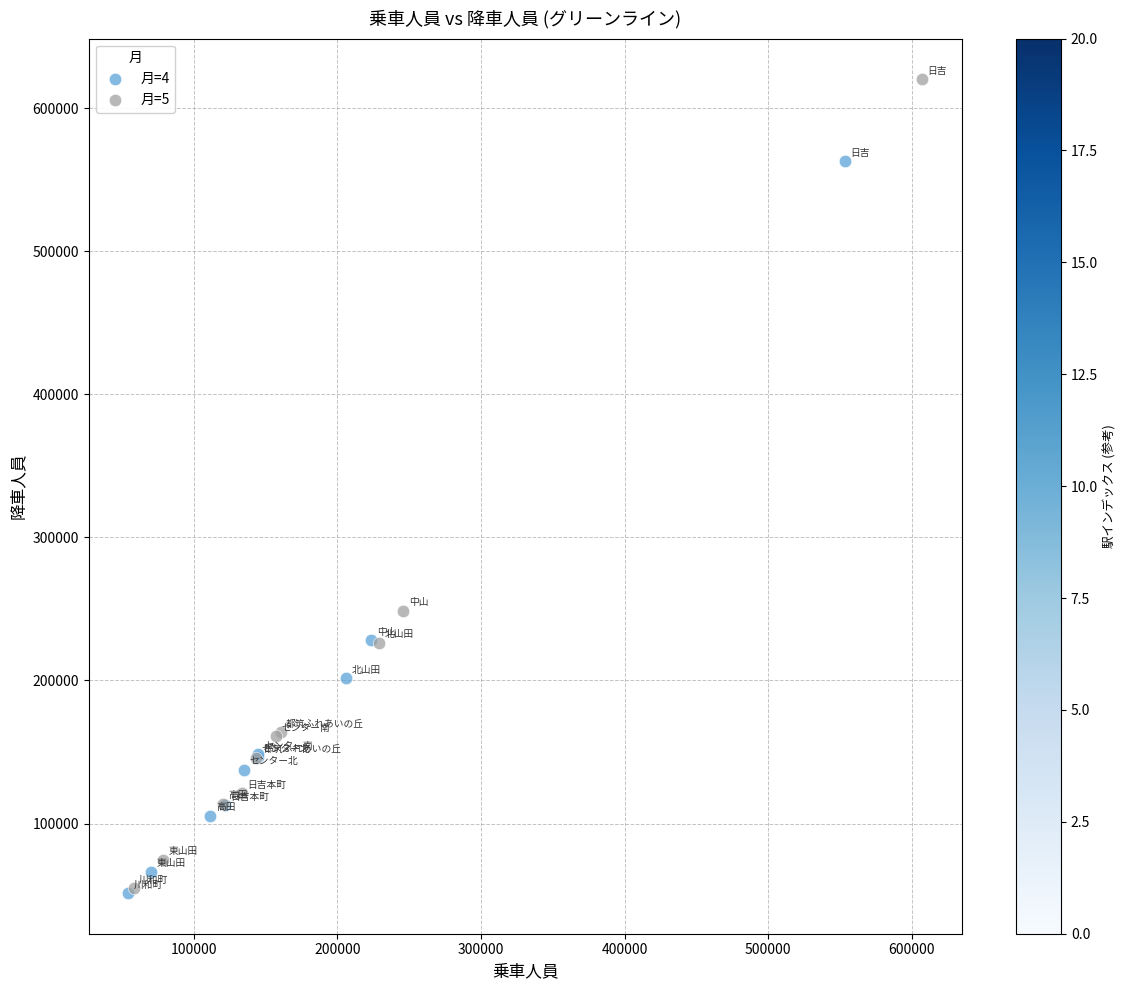

Which series has the largest Y range (max minus min)?

月=5